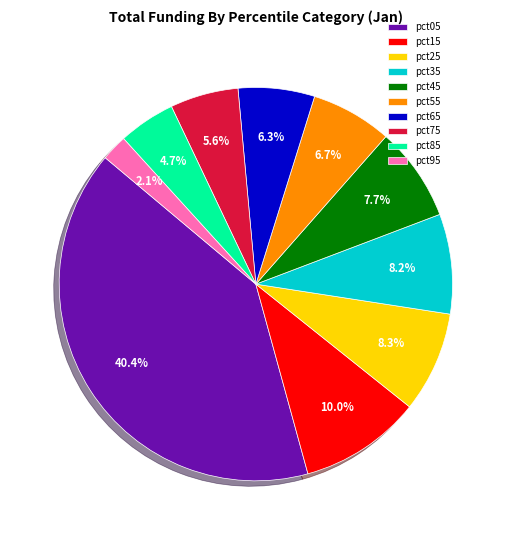

What is the smallest slice in the pie chart?

pct95